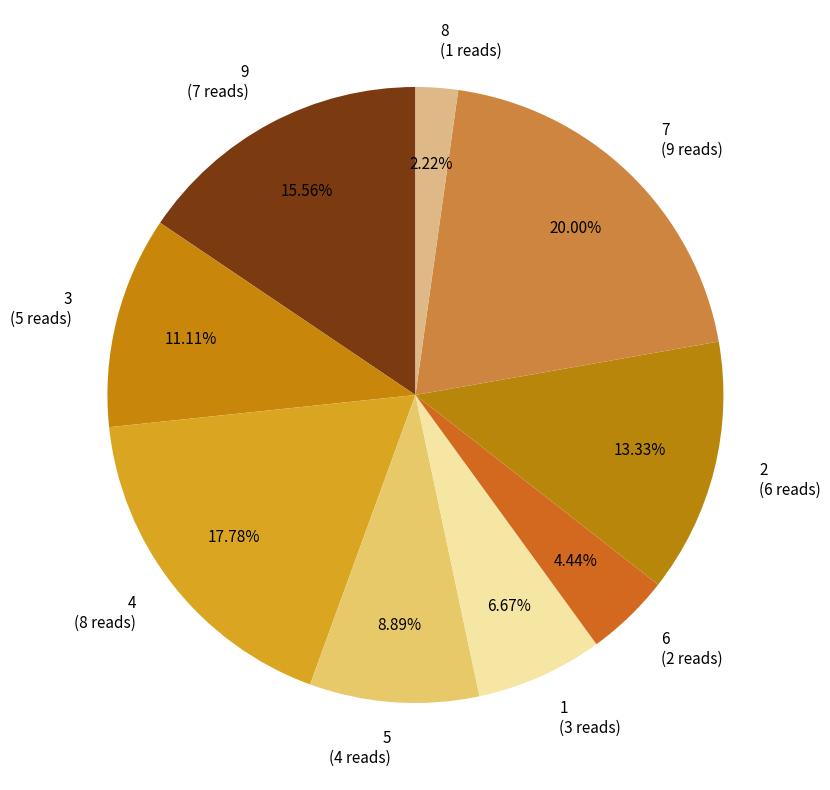

To the nearest percent, what is the difference between the 9 and 5 slice percentages?

7%